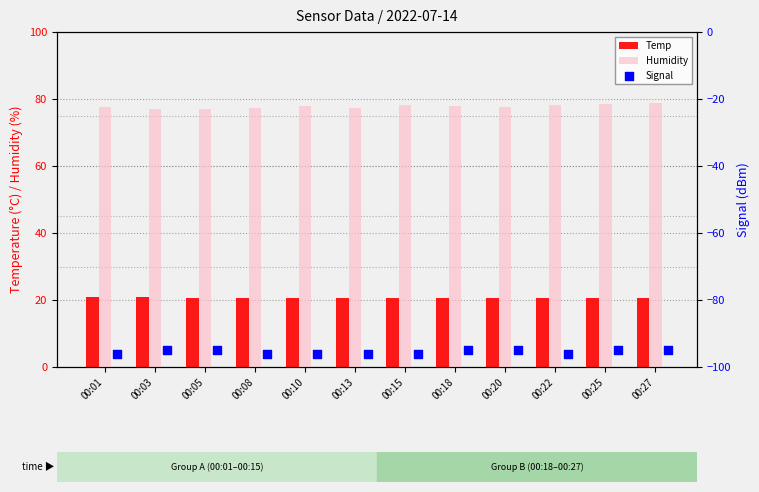

True or false: Temp has a value of 20.6 at 00:10.

True